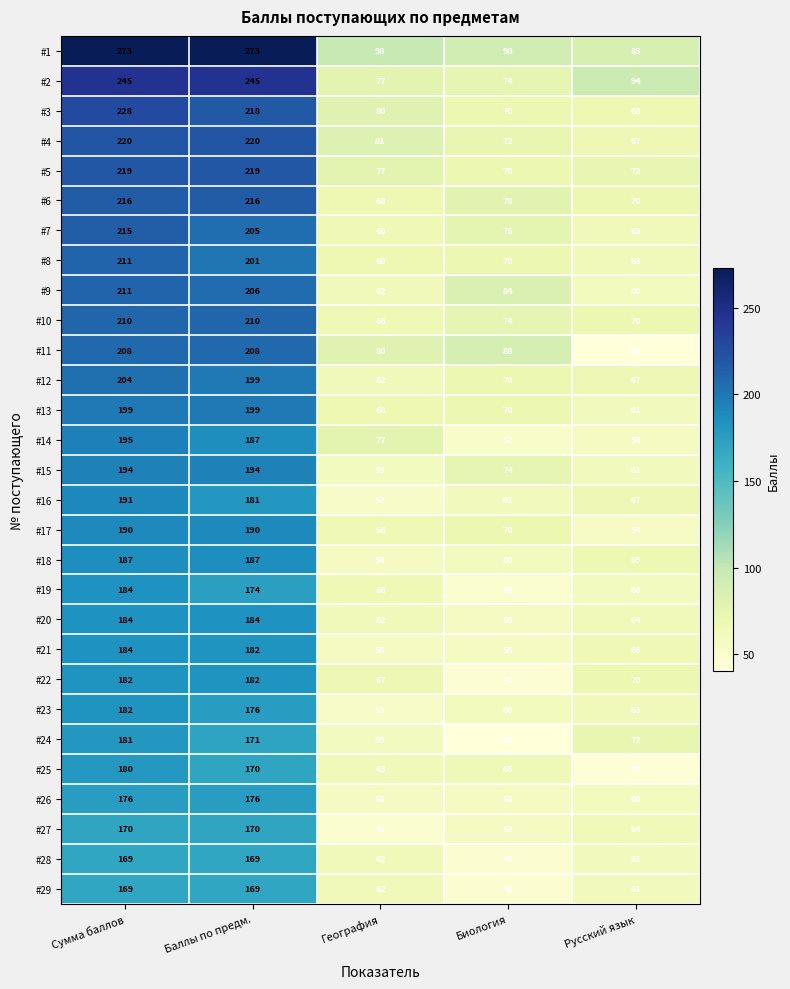

Read the #16 value at География, to the nearest 50.

50